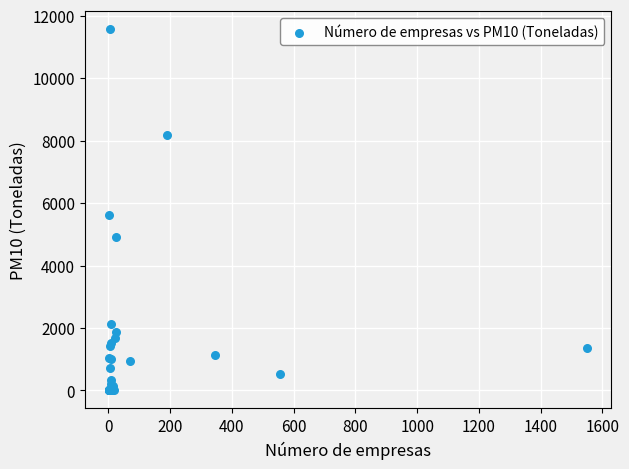

What Y value in the scatter plot is closest to 5783?

5606.9